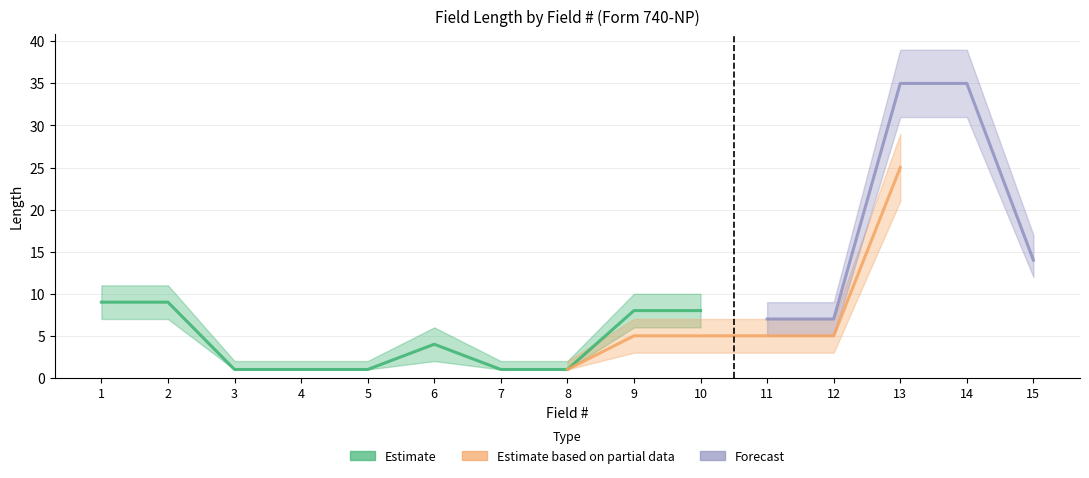

Is it true that Forecast equals 1 at 11?

False